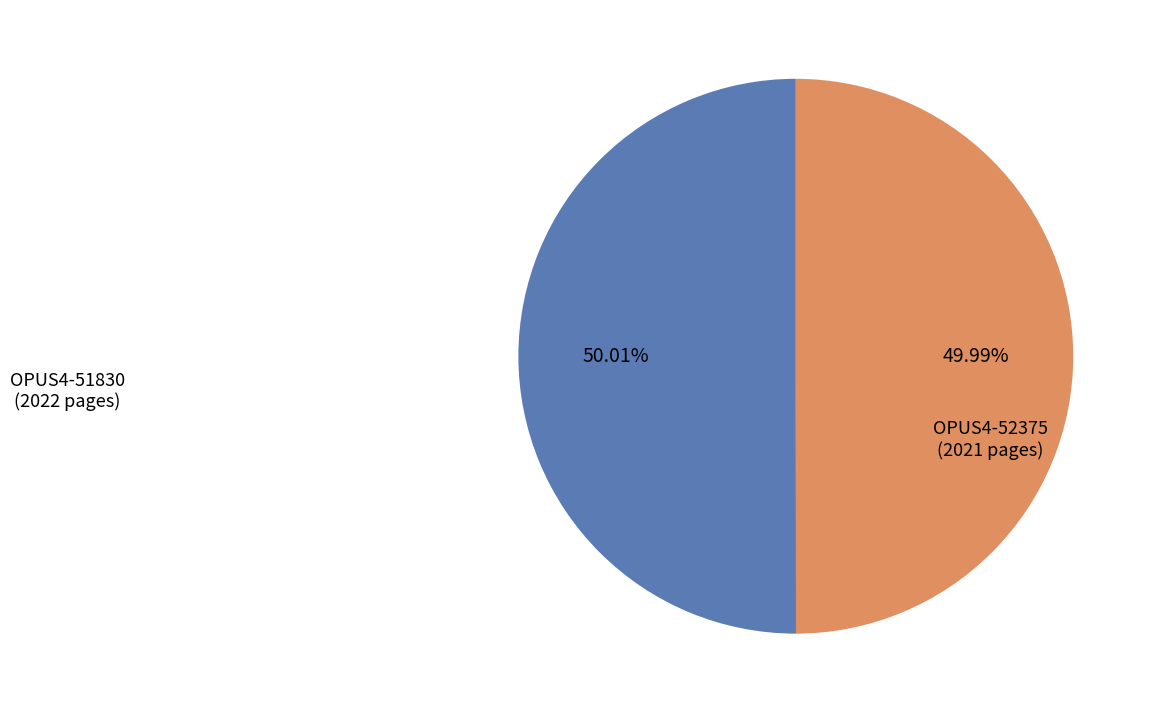

Count the number of slices in the pie.

2